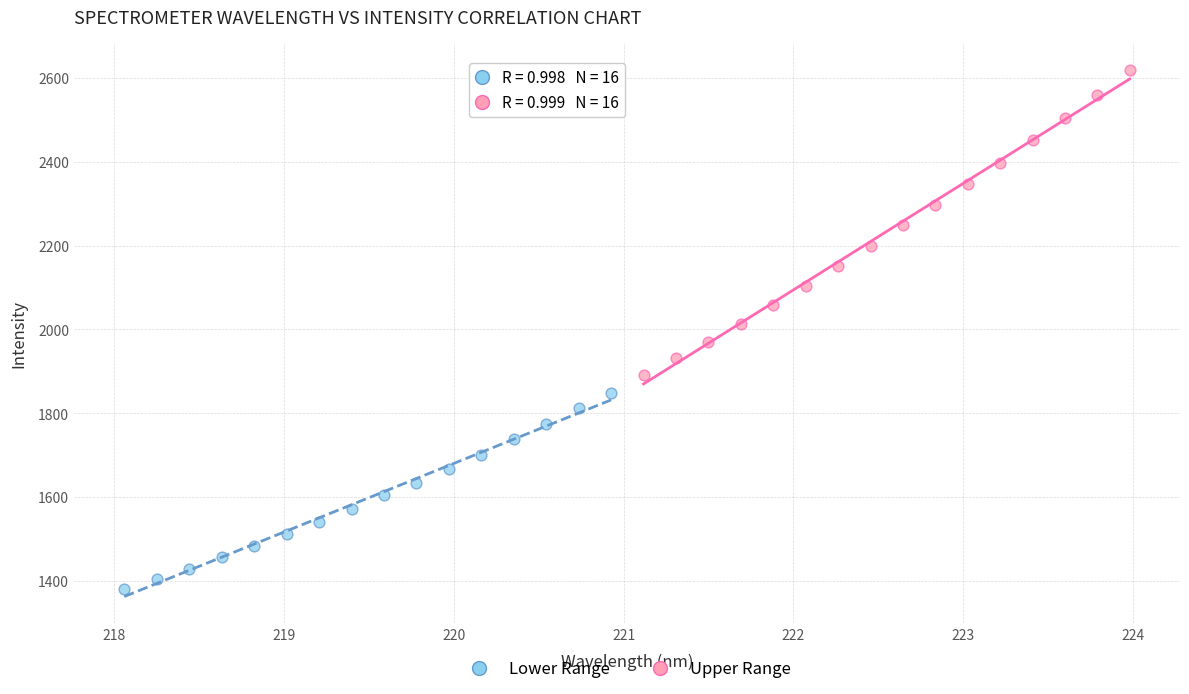

What are all the series names shown in the legend?

Lower Range, Upper Range